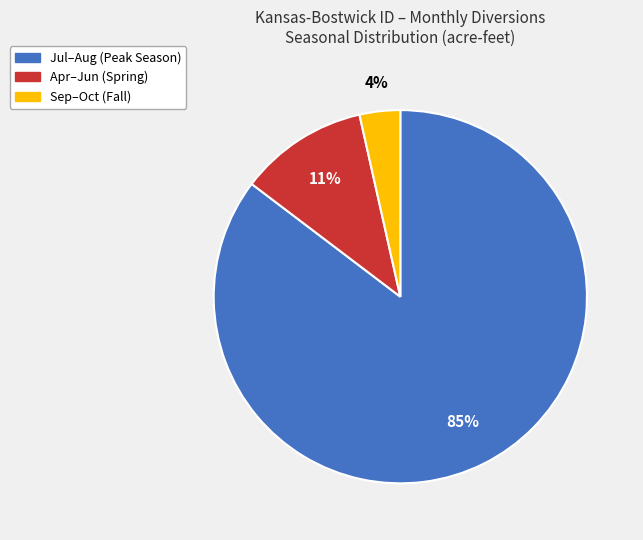

Does any single category account for the majority?

Yes